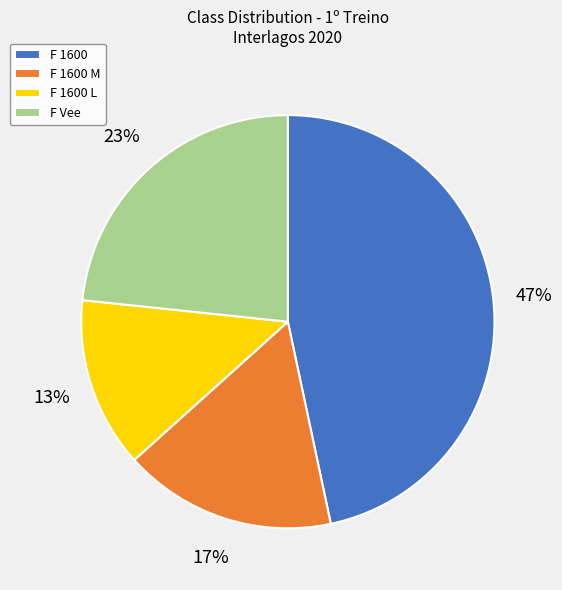

To the nearest percent, what is the average slice percentage?

25%